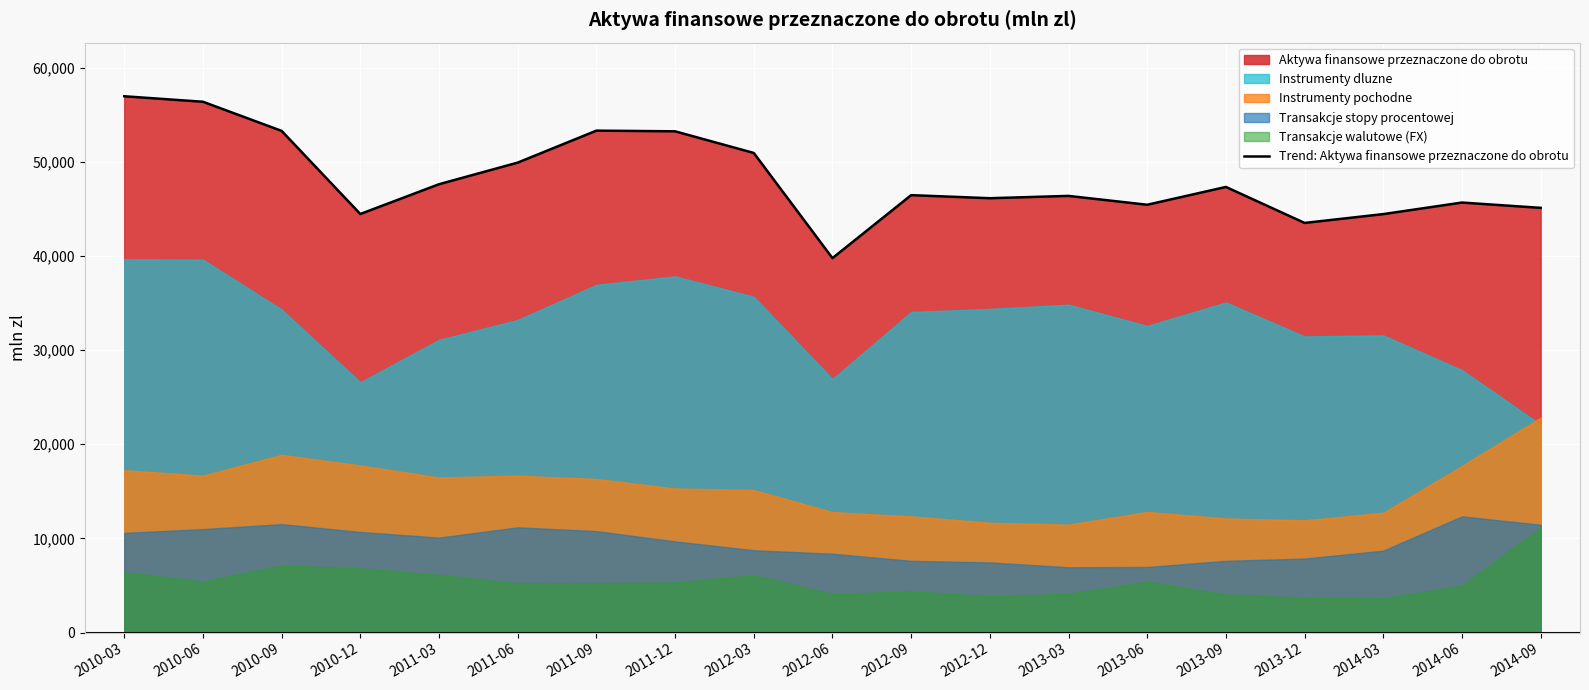

Where is the data nearest to the value 48362?

2011-03